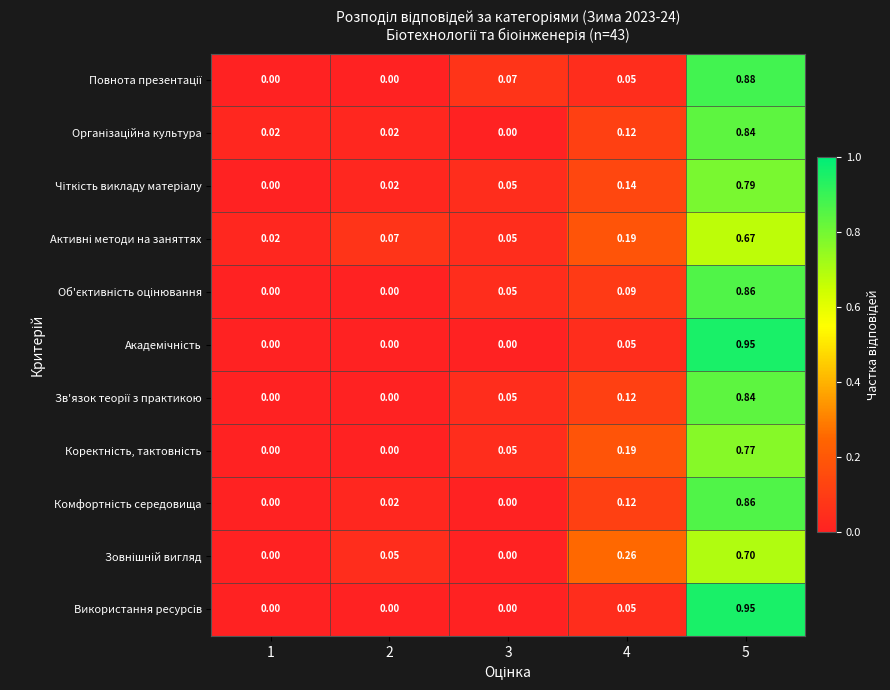

Which series changed the most between 1 and 2?

Активні методи на заняттях